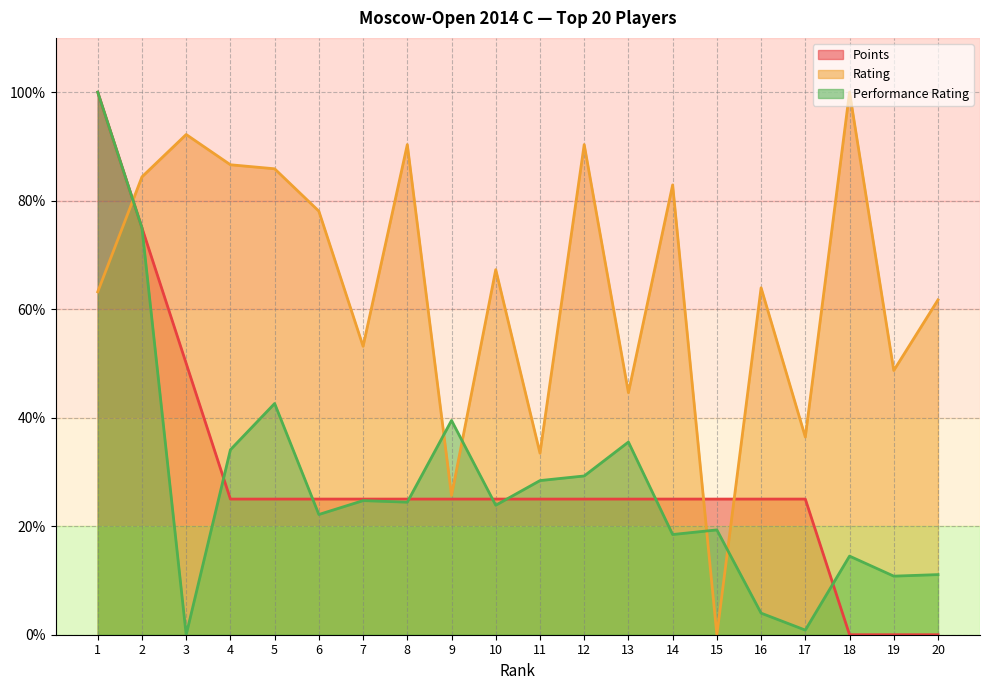

Which series ends up on top after the final intersection of Rating and Performance Rating?

Rating